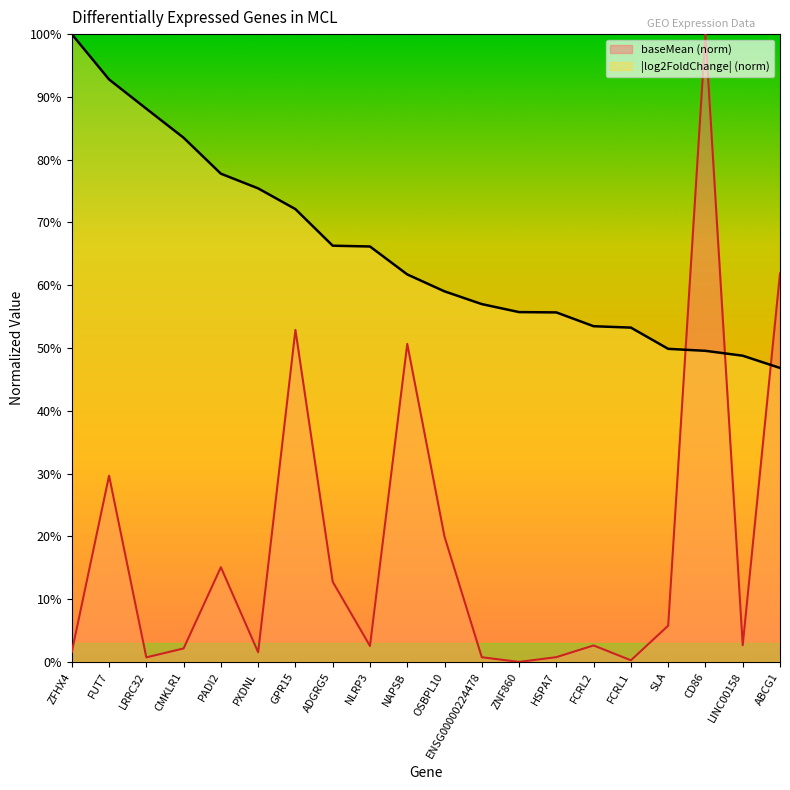

What is the difference between the log2FoldChange values at CMKLR1 and CD86?

33.9